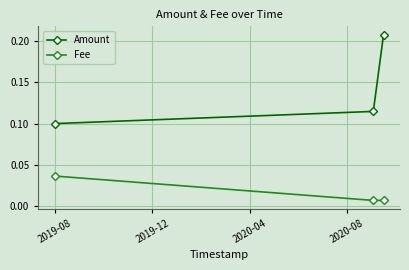

Rank the series by their average value, from highest to lowest.

Amount, Fee